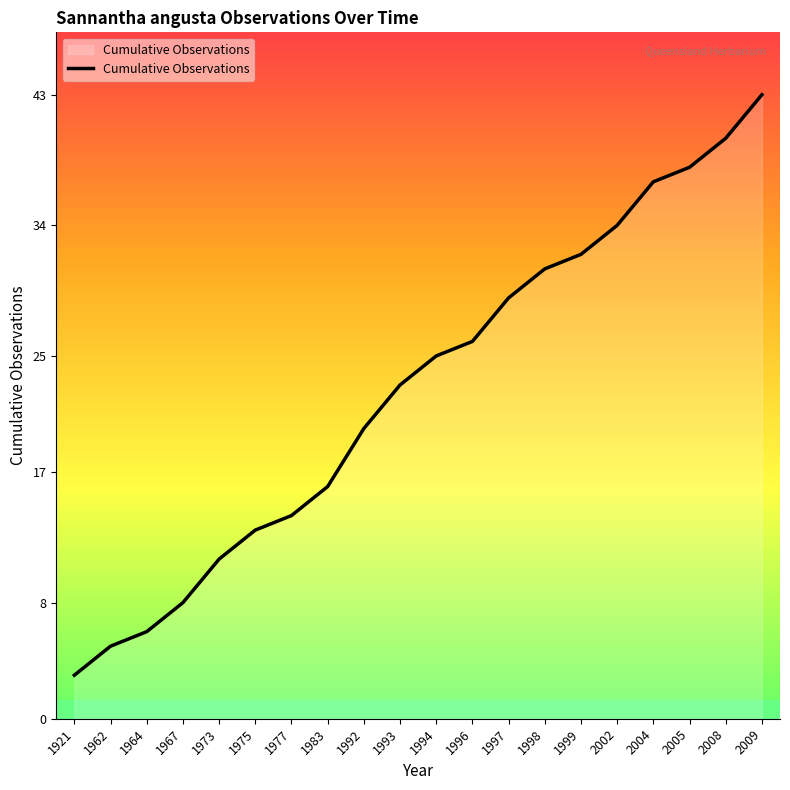

What is the approximate value at 1994?

25